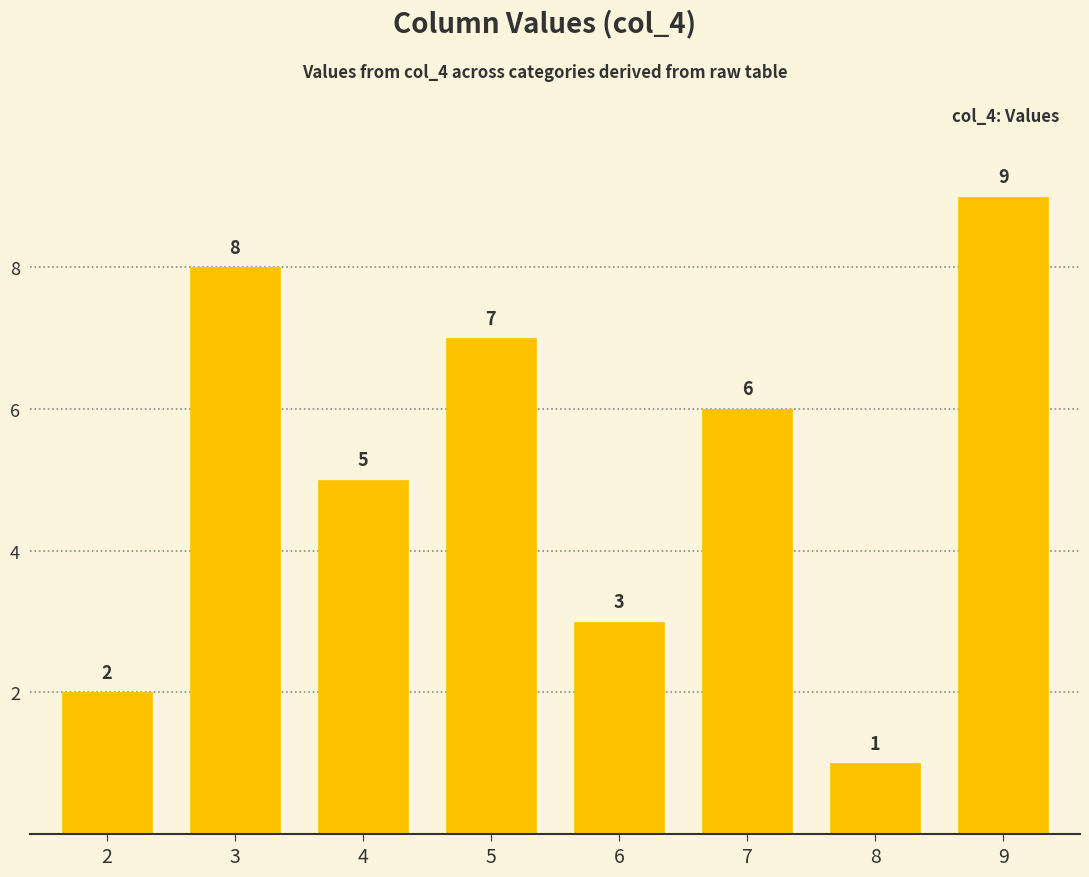

What is the minimum value shown in the chart?

1